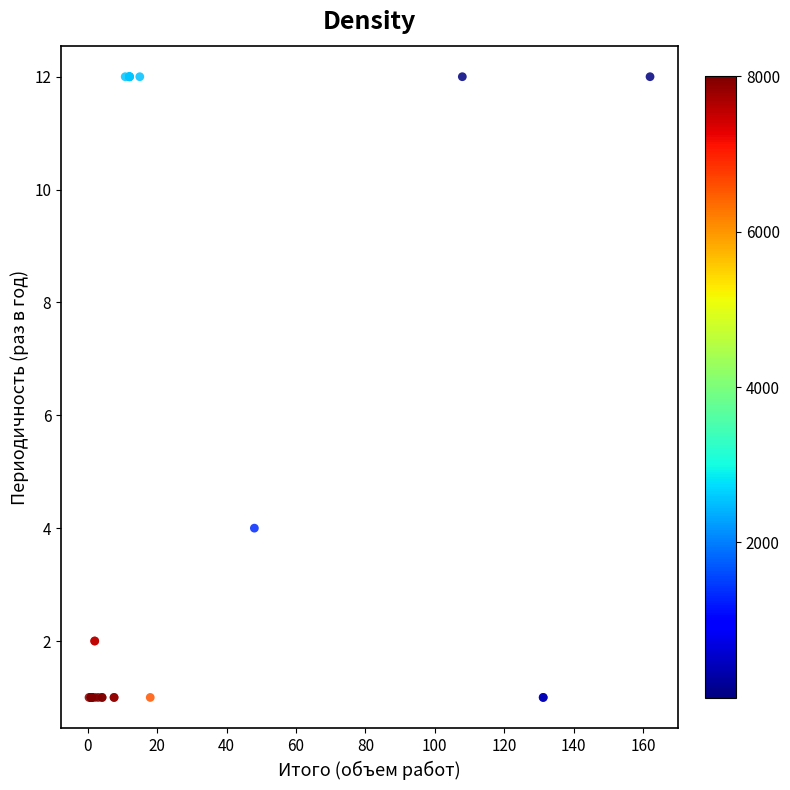

What Y value in the scatter plot is closest to 6?

4